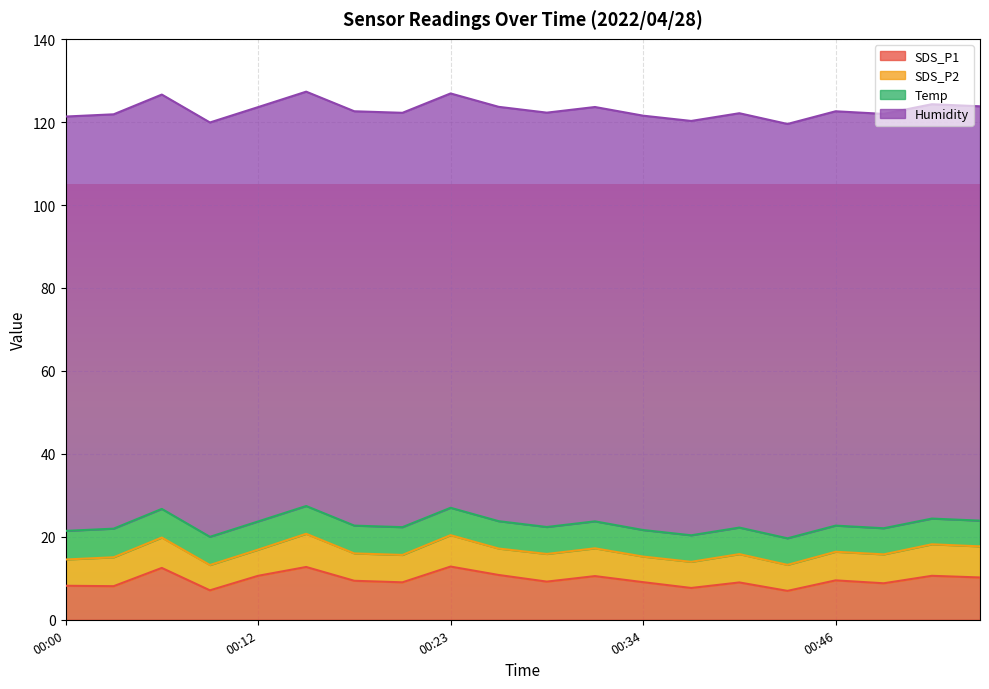

True or false: Temp and Humidity cross at least once.

False